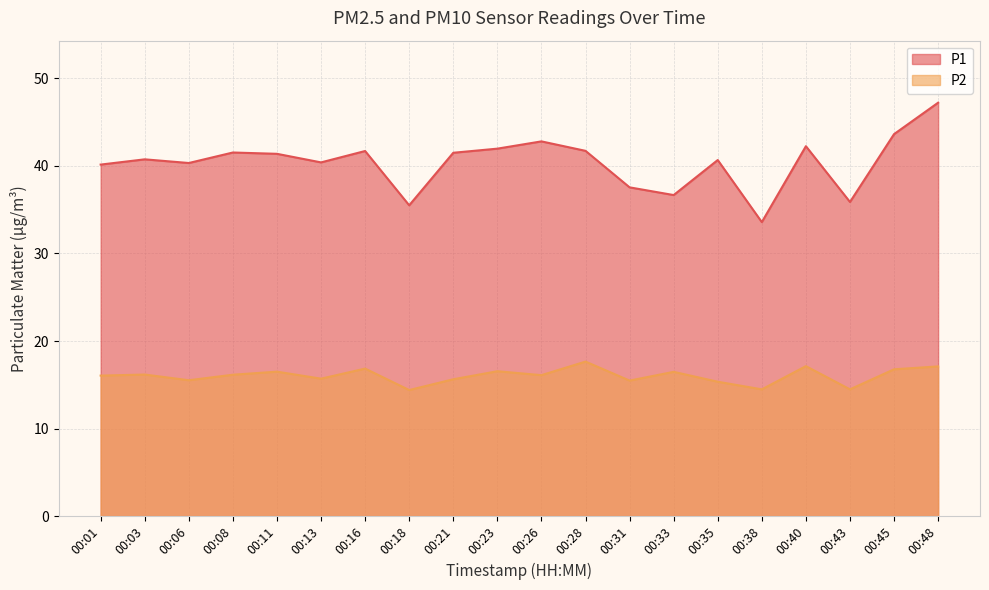

What is the value of the P2 point at the 17th from the left?

17.1